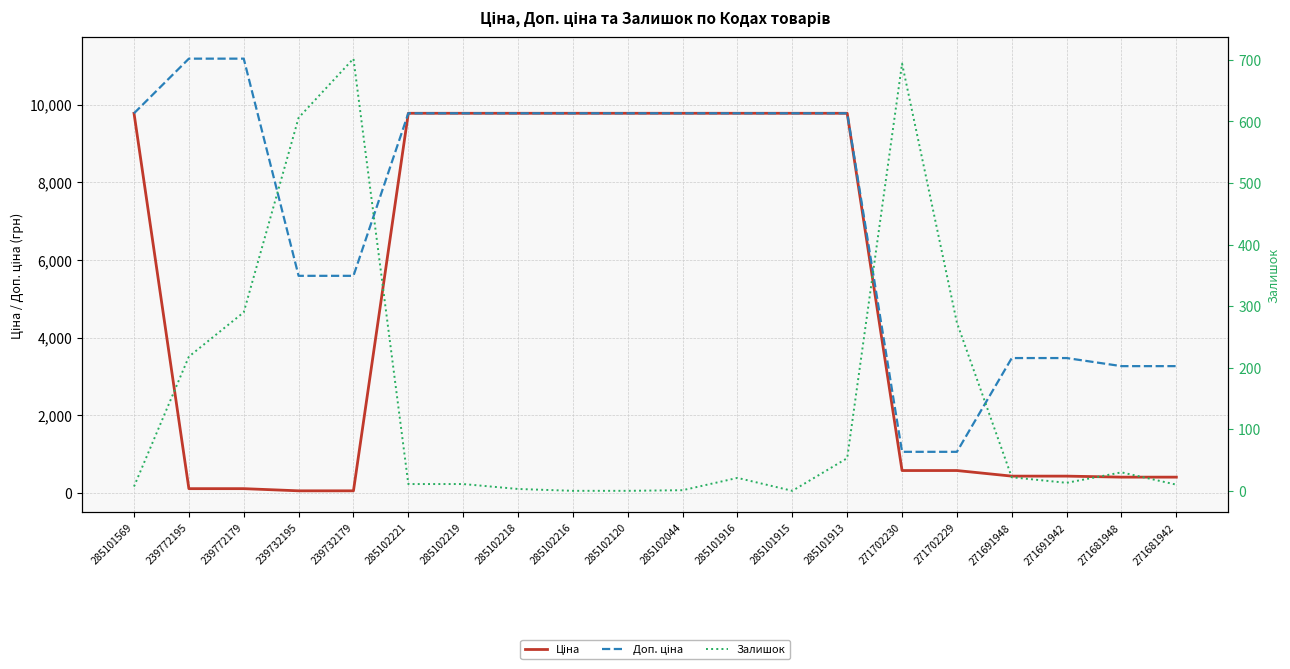

Reading left to right, what are all the values shown in this chart?

Ціна: 9775.5	111.8	111.8	55.9	55.9	9775.5	9775.5	9775.5	9775.5	9775.5	9775.5	9775.5	9775.5	9775.5	578.1	578.1	434.3	434.3	408.2	408.2
Доп. ціна: 9775.5	11182.0	11182.0	5591.0	5591.0	9775.5	9775.5	9775.5	9775.5	9775.5	9775.5	9775.5	9775.5	9775.5	1060.0	1060.0	3474.1	3474.1	3265.8	3265.8
Залишок: 7.0	218.0	290.0	606.0	702.0	11.0	11.0	3.0	0.0	0.0	1.0	21.0	0.0	53.0	694.0	273.0	22.0	13.0	30.0	10.0